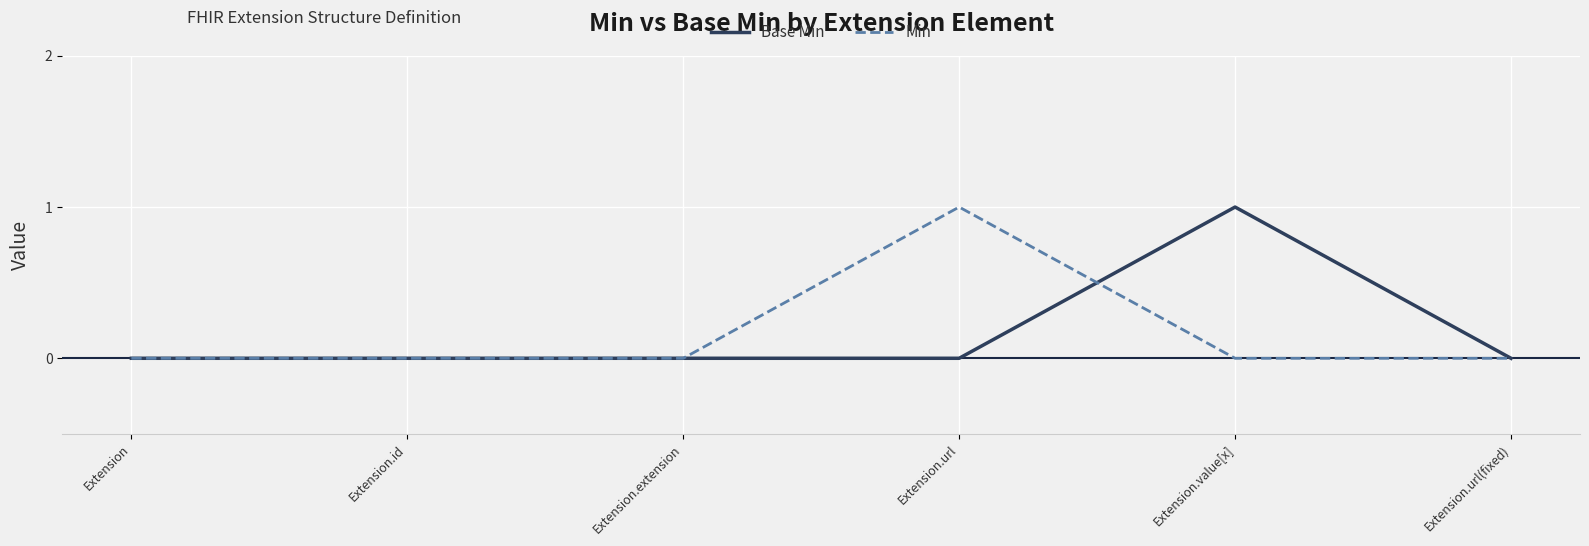

Between Extension.extension and Extension.value[x], which series saw the biggest shift?

Base Min